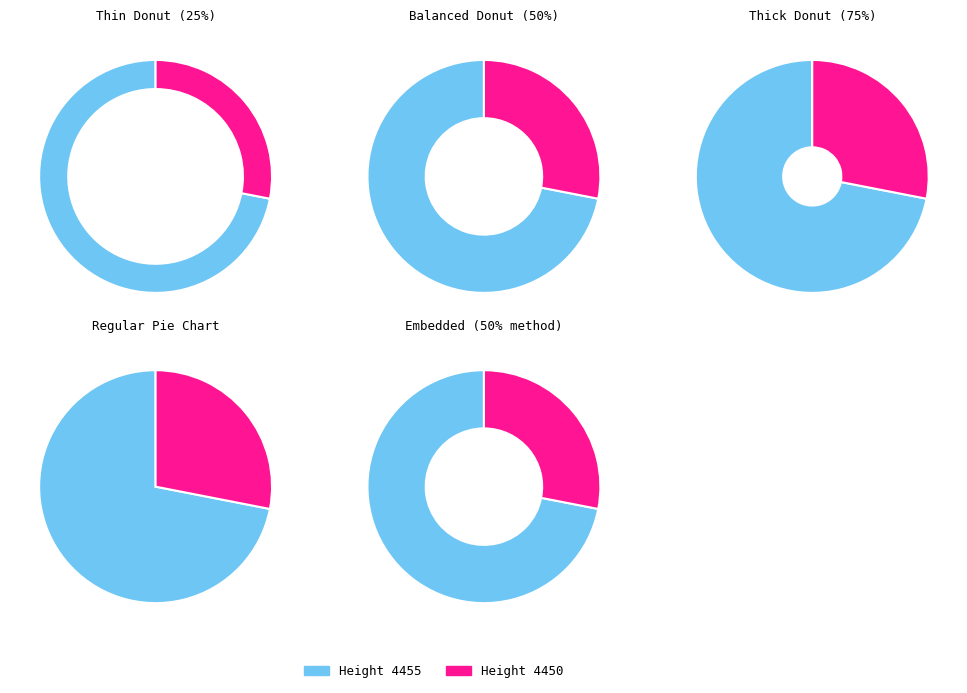

Between 4455 and 4450, which is larger?

4455